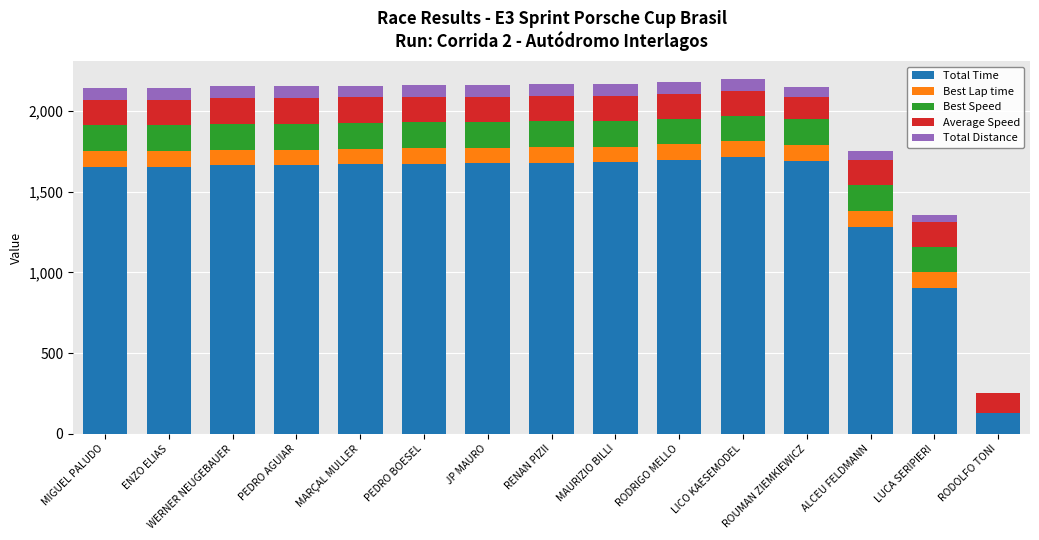

What is the total value across all series at MARÇAL MULLER?

2157.6